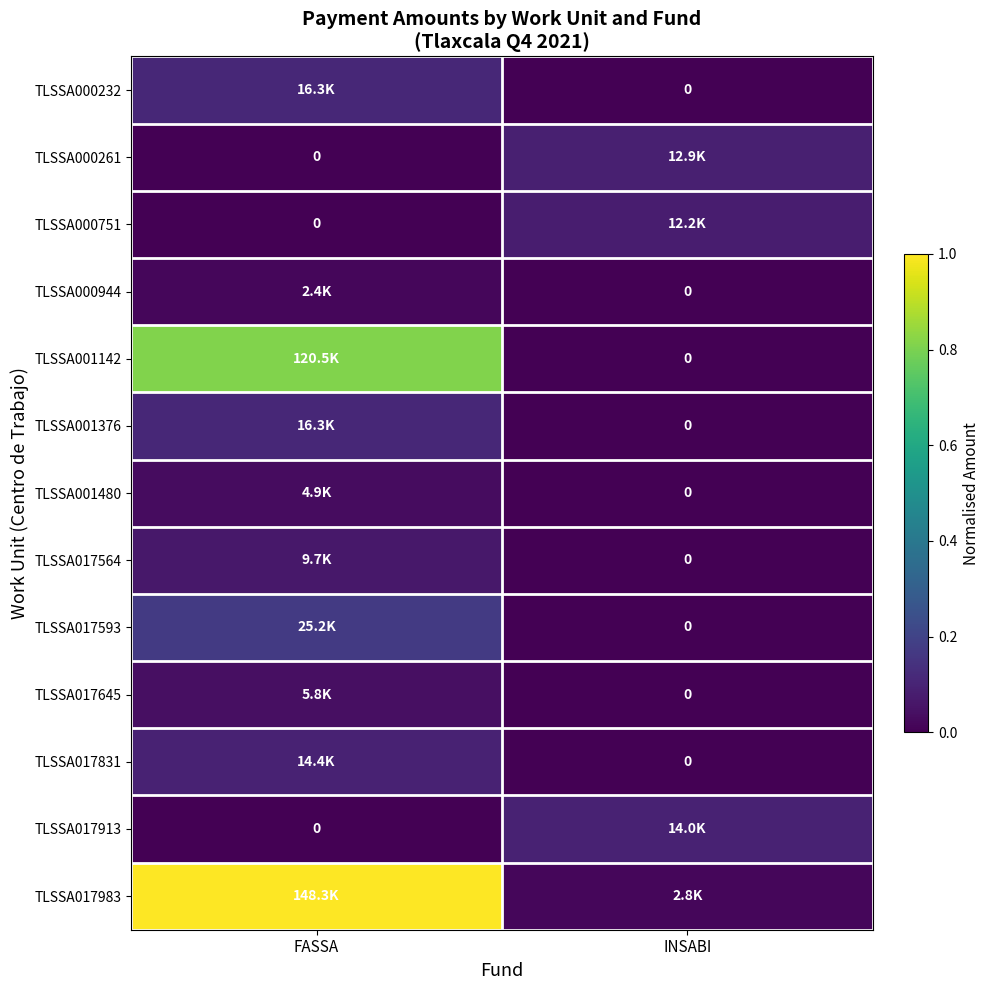

At which label is TLSSA000261 closest to 0?

FASSA